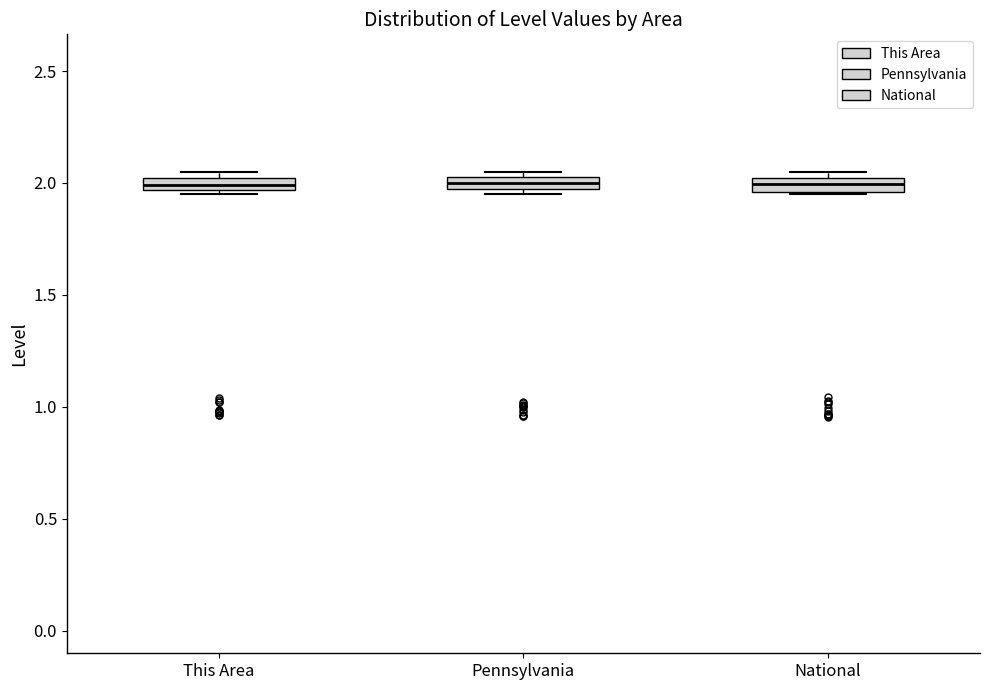

Where is the lower edge of the box for This Area on the y-axis? The values are not printed on the chart, so give them approximately, as read against the axis.

1.95